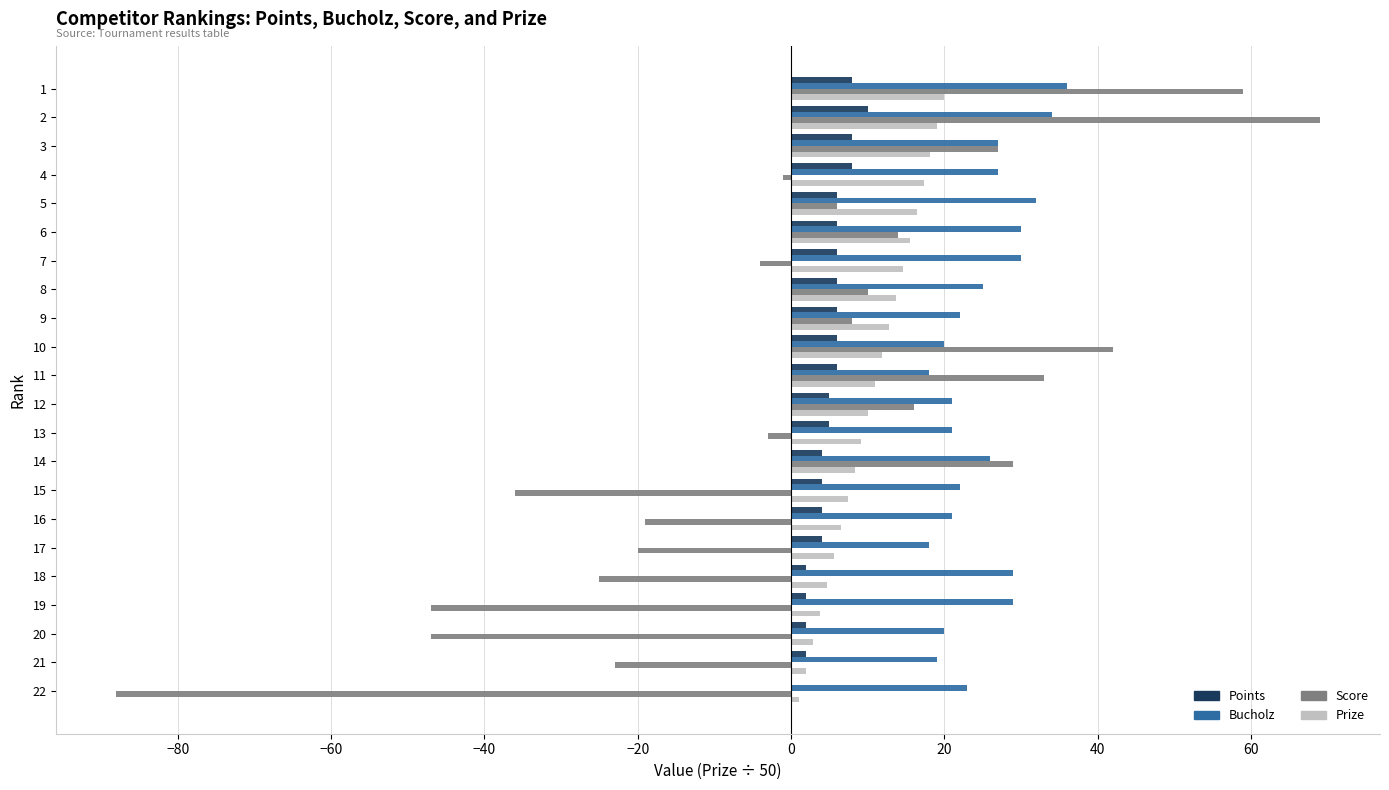

What is the sum of all Bucholz values?

550.0